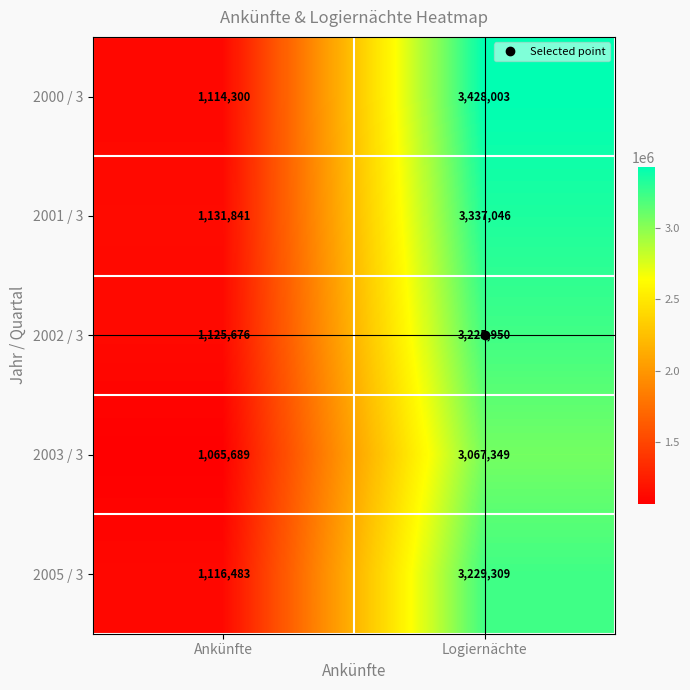

What is the total value across all series at Ankünfte?

5553989